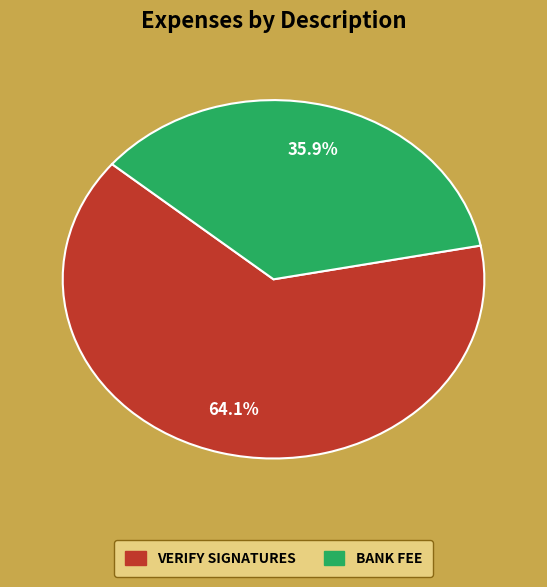

Is there any slice that represents more than half of the pie?

Yes